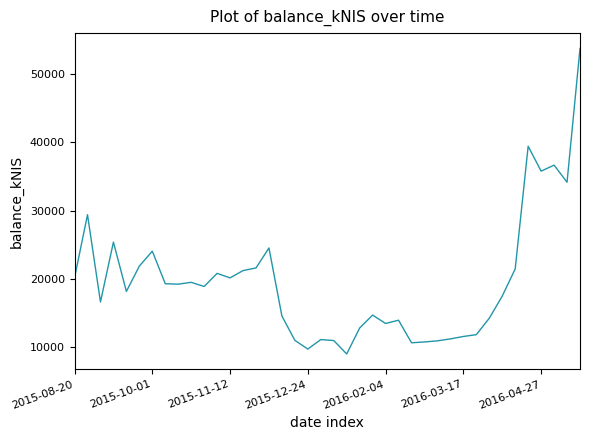

What is the smallest value displayed?

9041.1